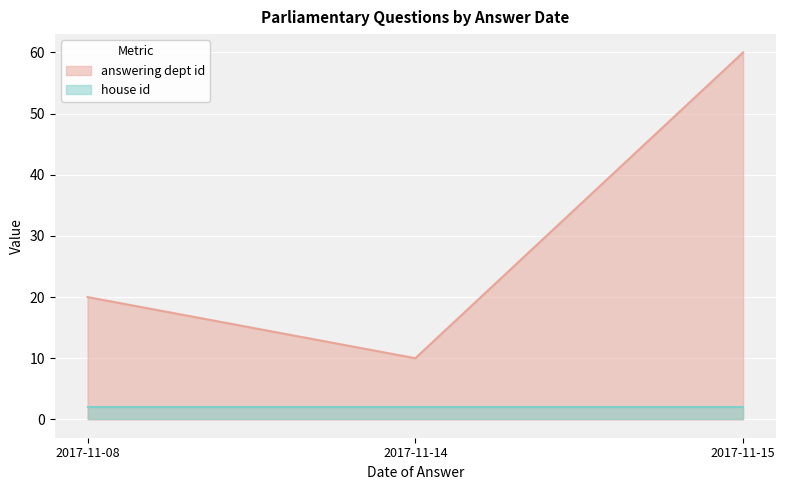

List the labels in order of value, largest first.

2017-11-15, 2017-11-08, 2017-11-14